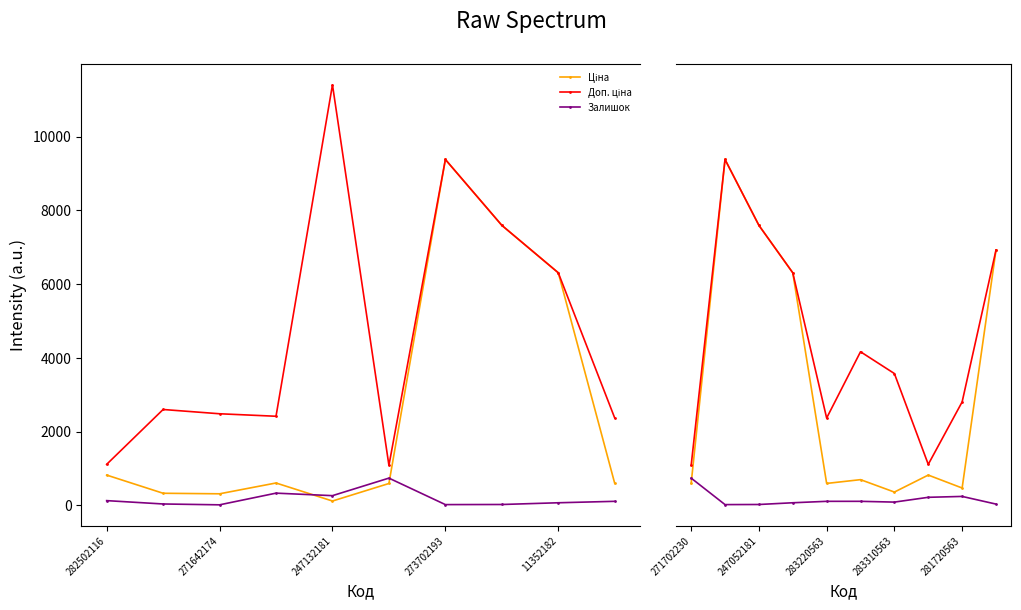

Between 281720563 and 283220563, which is larger?

283220563